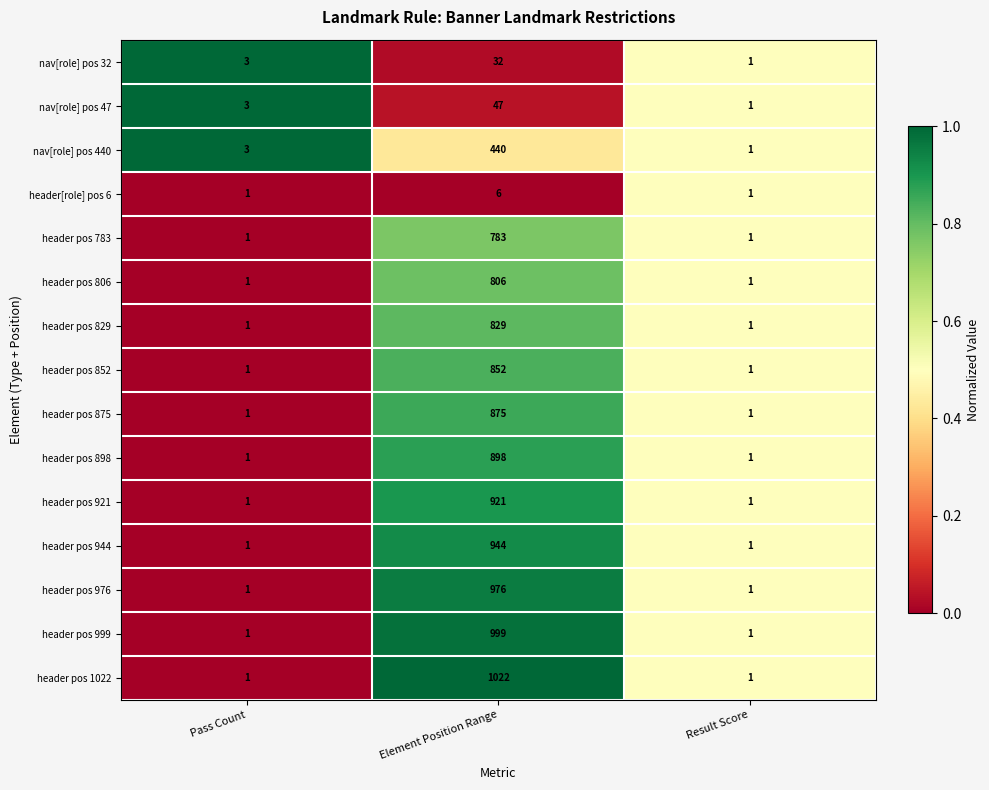

What is the maximum value shown in the chart?

1022